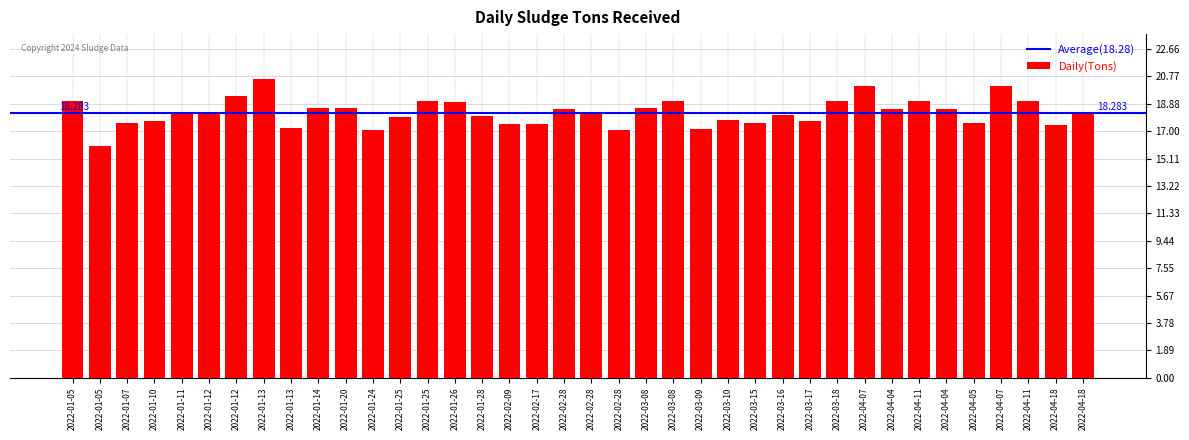

Are the bars horizontal?

No